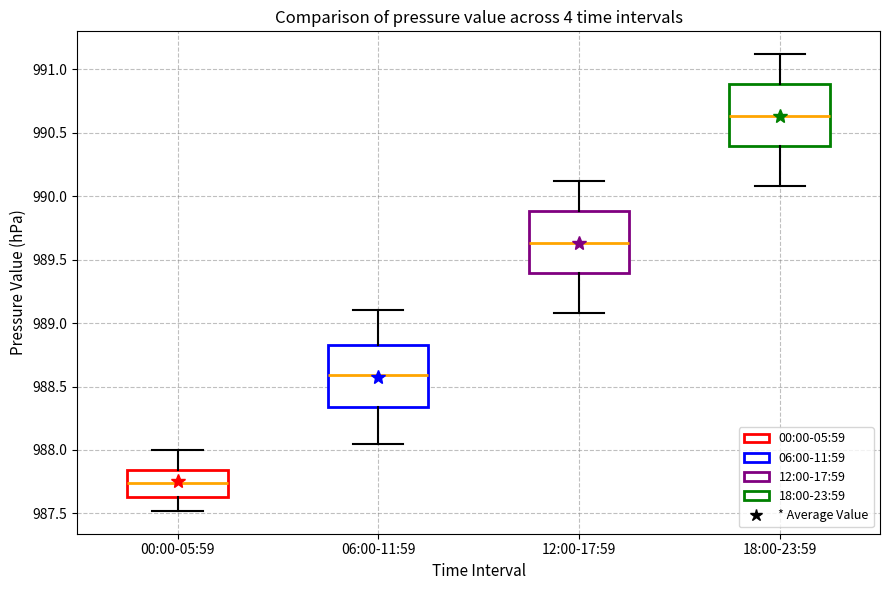

Reading left to right, transcribe this box plot: for each box, give where its median line is, the range the box spans, and where its two whiskers end, as read against the y-axis. The values are not printed on the chart, so give them approximately, as read against the axis.

00:00-05:59: median 987.75, box 987.65 to 987.85, whiskers 987.50 to 988.00
06:00-11:59: median 988.60, box 988.35 to 988.85, whiskers 988.05 to 989.10
12:00-17:59: median 989.65, box 989.40 to 989.90, whiskers 989.10 to 990.10
18:00-23:59: median 990.65, box 990.40 to 990.90, whiskers 990.10 to 991.10